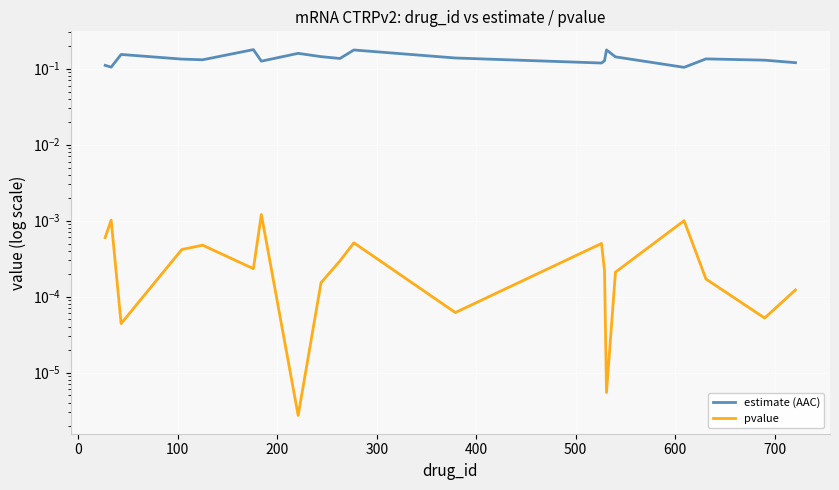

Rank the series at 100 from lowest to highest value.

pvalue, estimate (AAC)